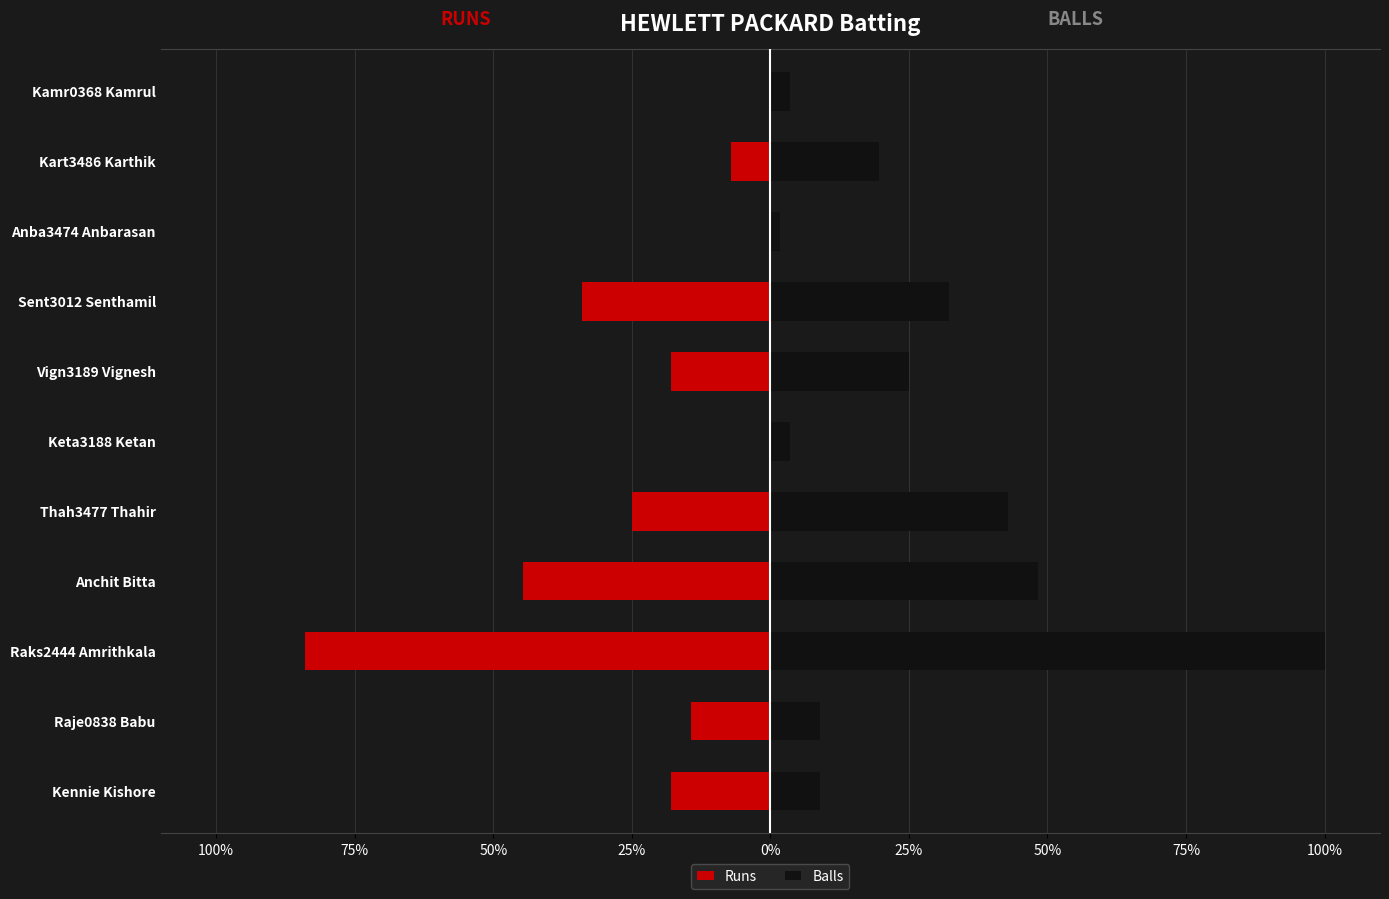

What is the minimum value for Balls?

1.8